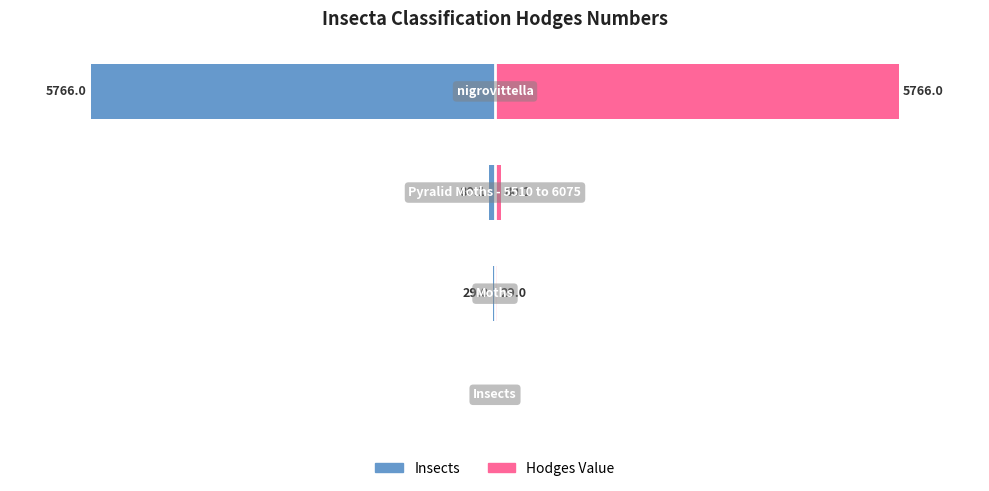

Which series has the largest total across all categories?

Hodges Value